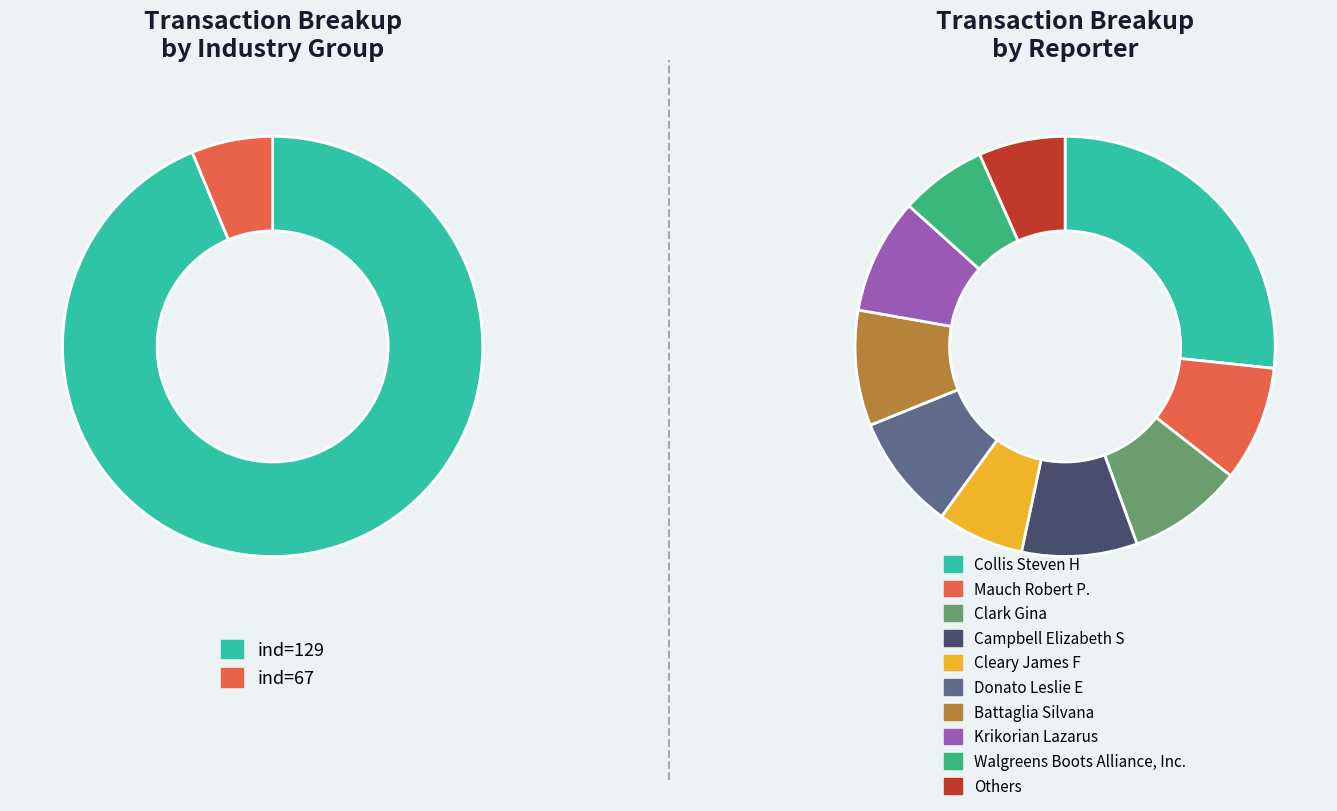

What percentage is the 129 slice, to the nearest percent?

94%